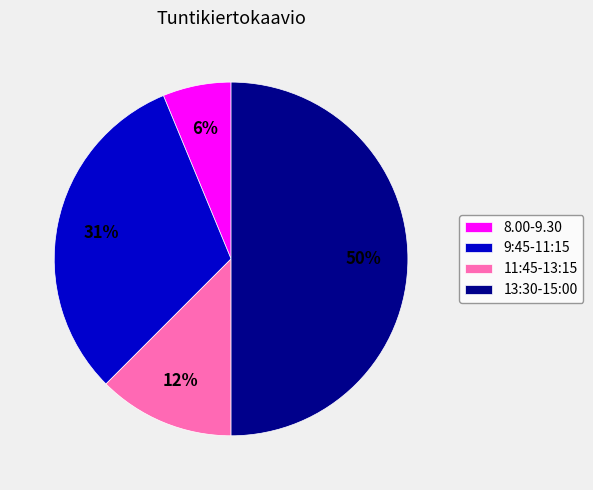

Count the number of slices in the pie.

4